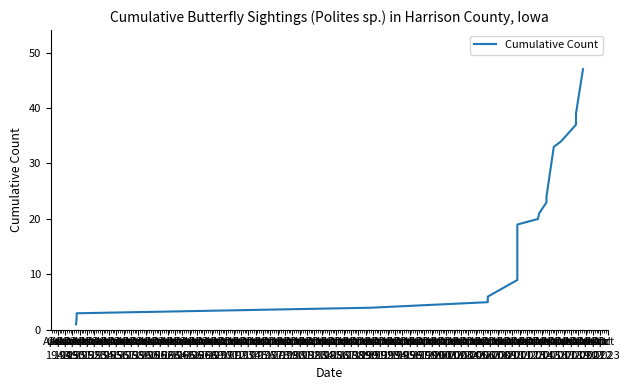

What is the sum of the values at 1958 and 1948?

26